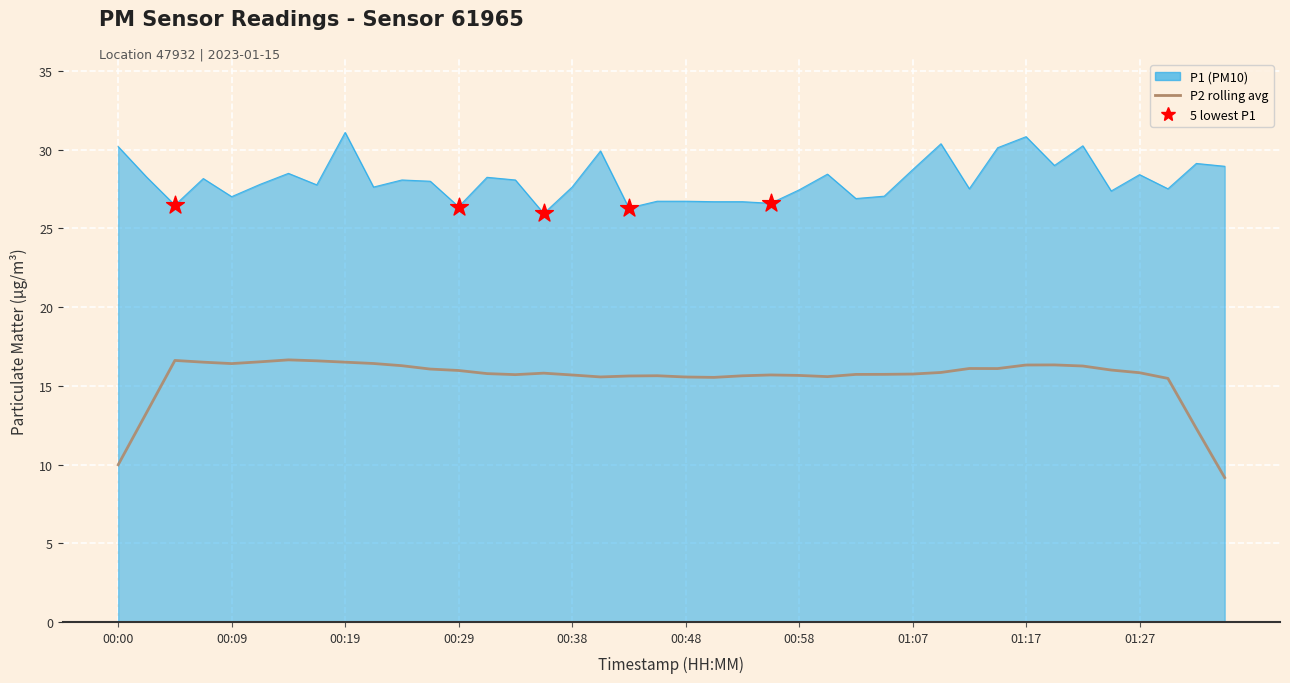

Which series has the widest spread of values?

P2 rolling avg